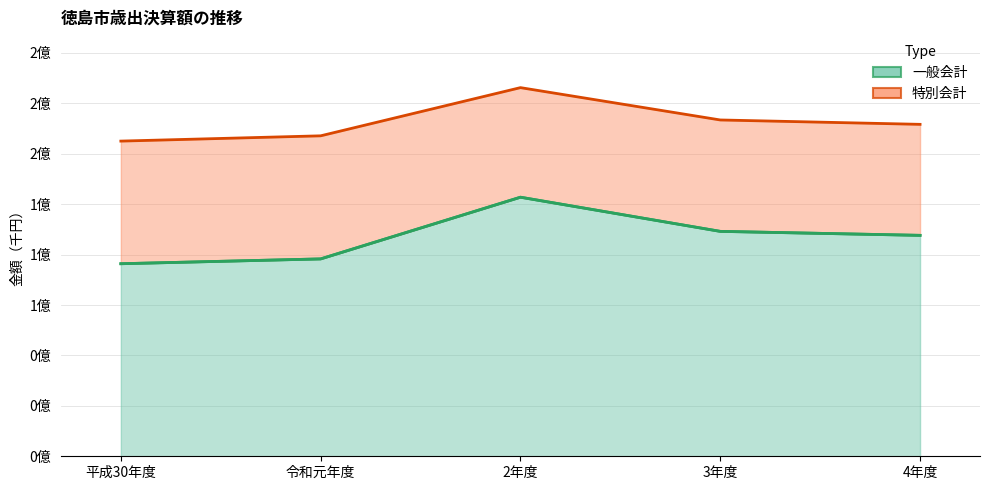

At which label is the value closest to 111945410?

3年度